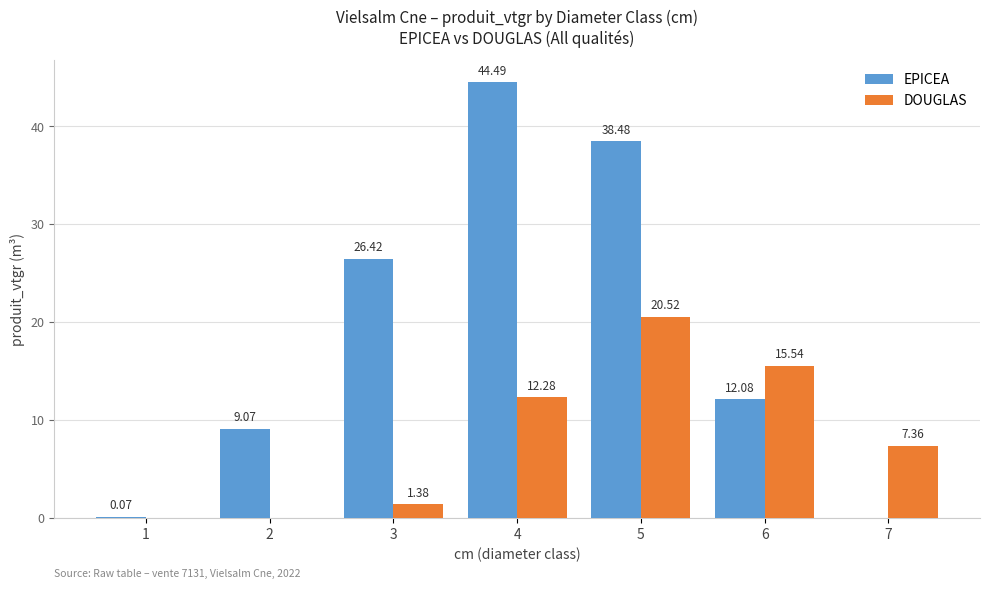

Is the value of EPICEA at 4 greater than the value of DOUGLAS at 4?

Yes